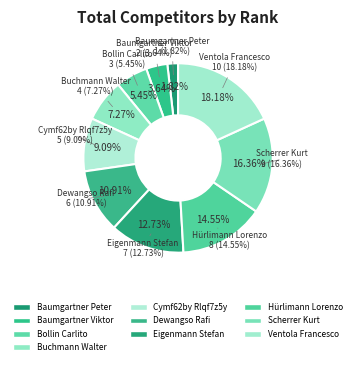

Between Eigenmann Stefan and Baumgartner Viktor, which is larger?

Eigenmann Stefan